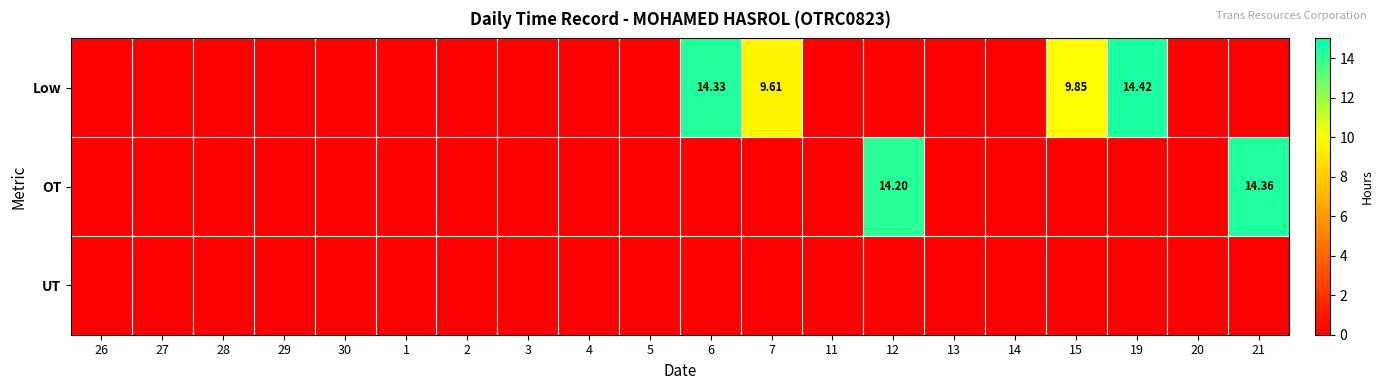

Rank the series by their maximum value, from highest to lowest.

Low, OT, UT